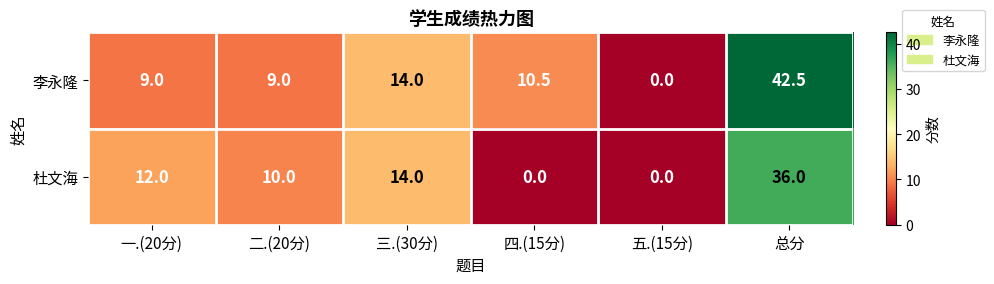

What is the average value of the 李永隆 series?

14.2